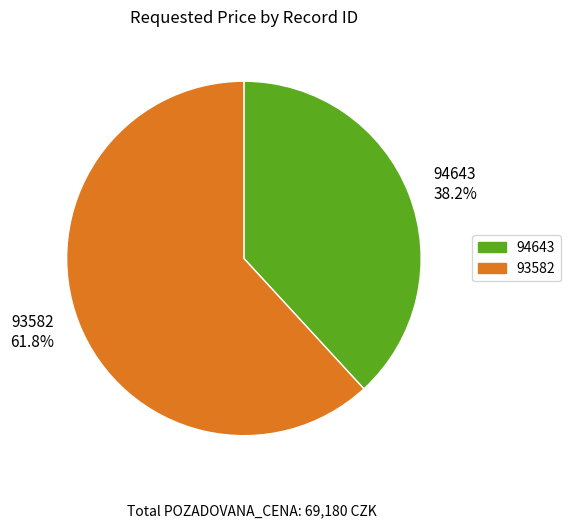

To the nearest percent, what percentage of the pie is 93582?

62%